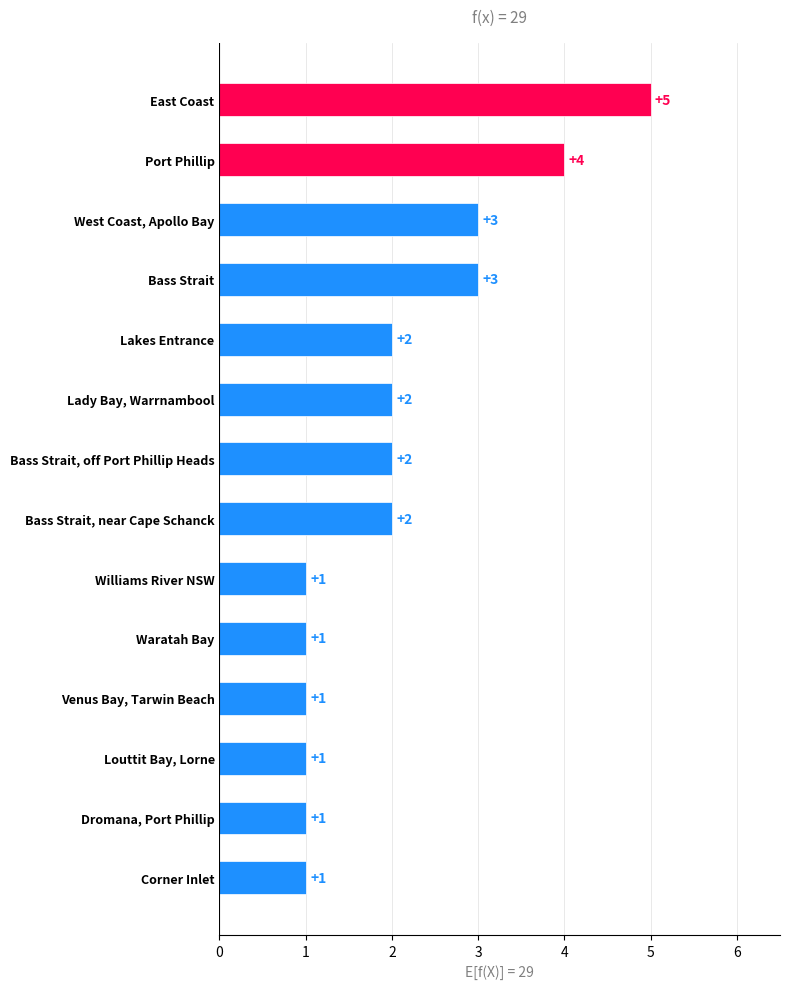

What is the difference between the maximum and second lowest values?

4